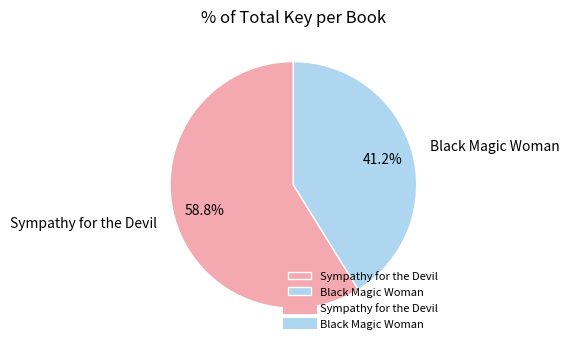

How many slices are in this pie chart?

2